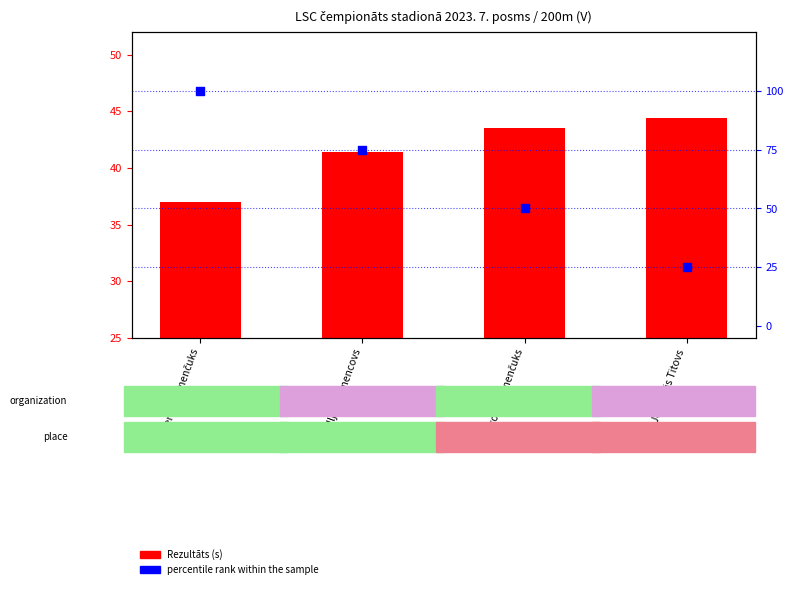

Which series reaches the maximum Y coordinate?

percentile rank within the sample